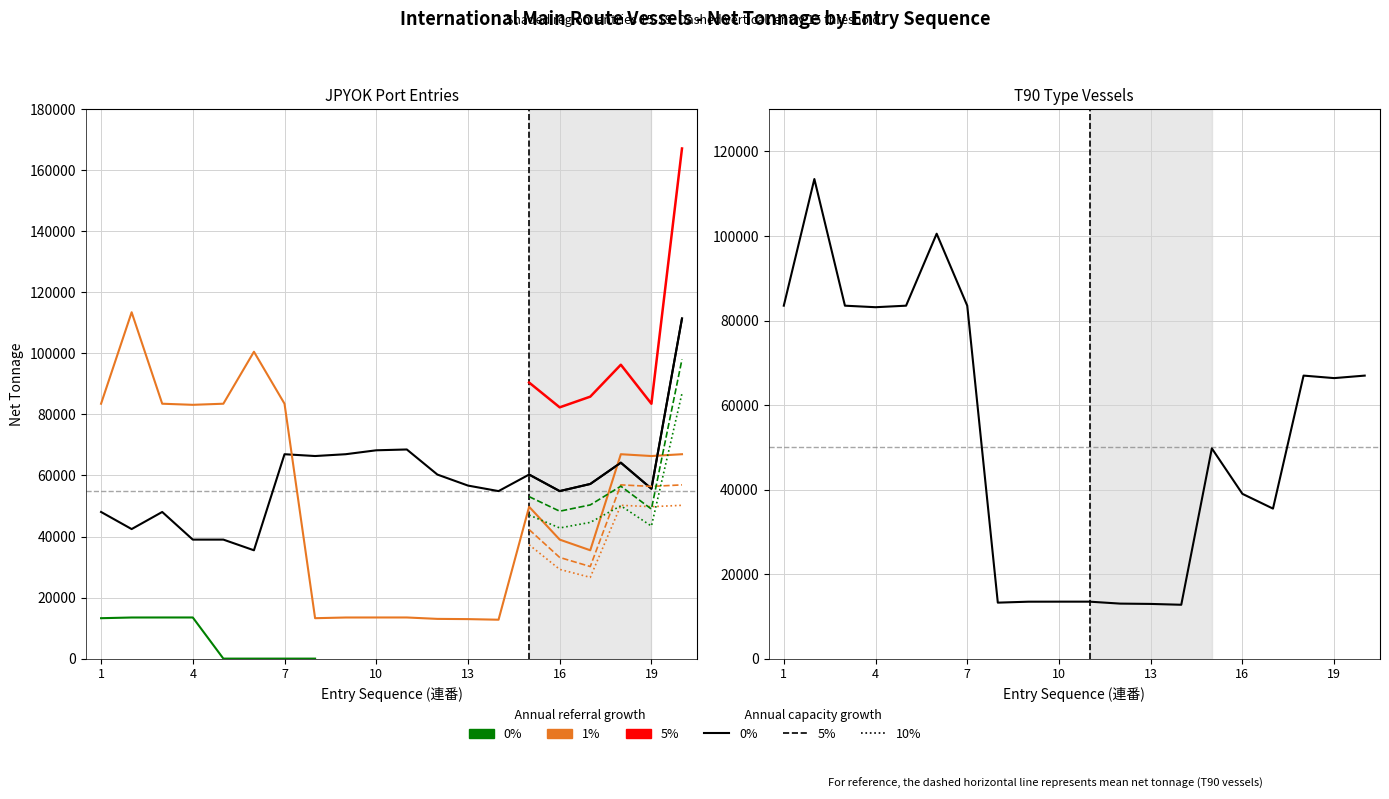

What is the total value across all series at 12?

73316